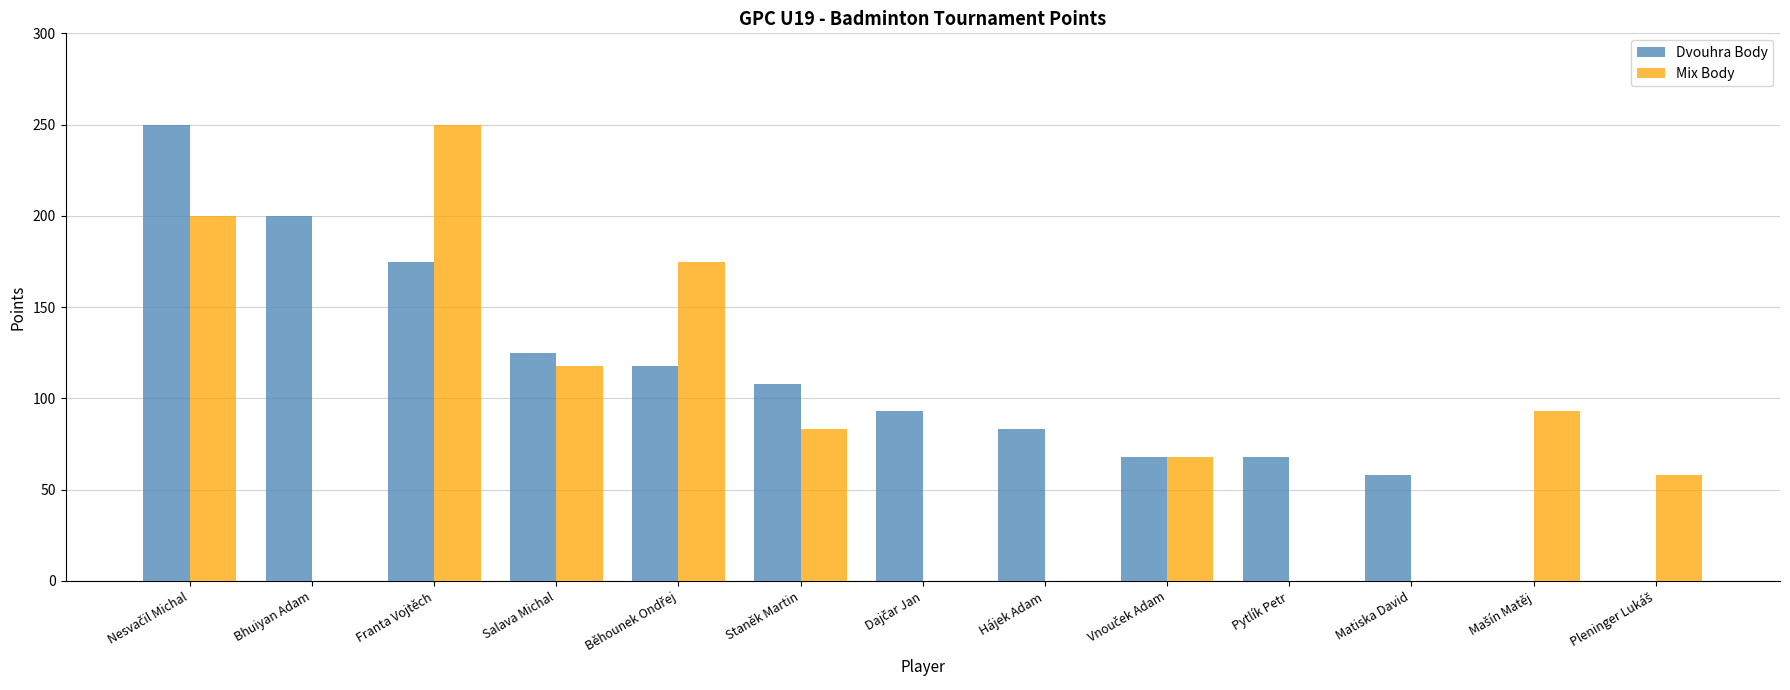

Between Staněk Martin and Matiska David, which series saw the biggest shift?

Mix Body